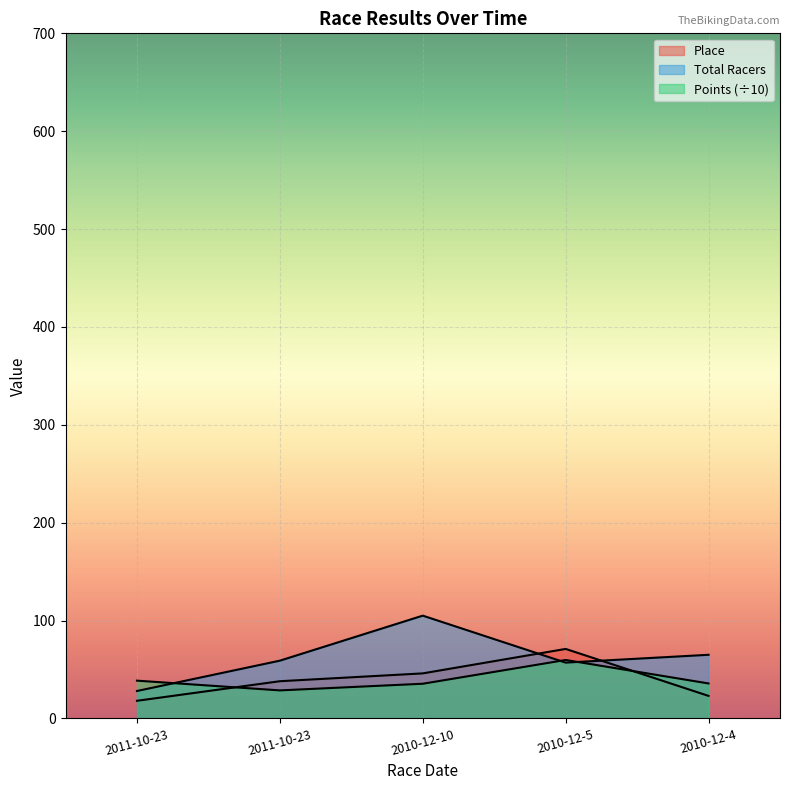

What is the difference between the maximum and minimum values in the Place series?

53.0